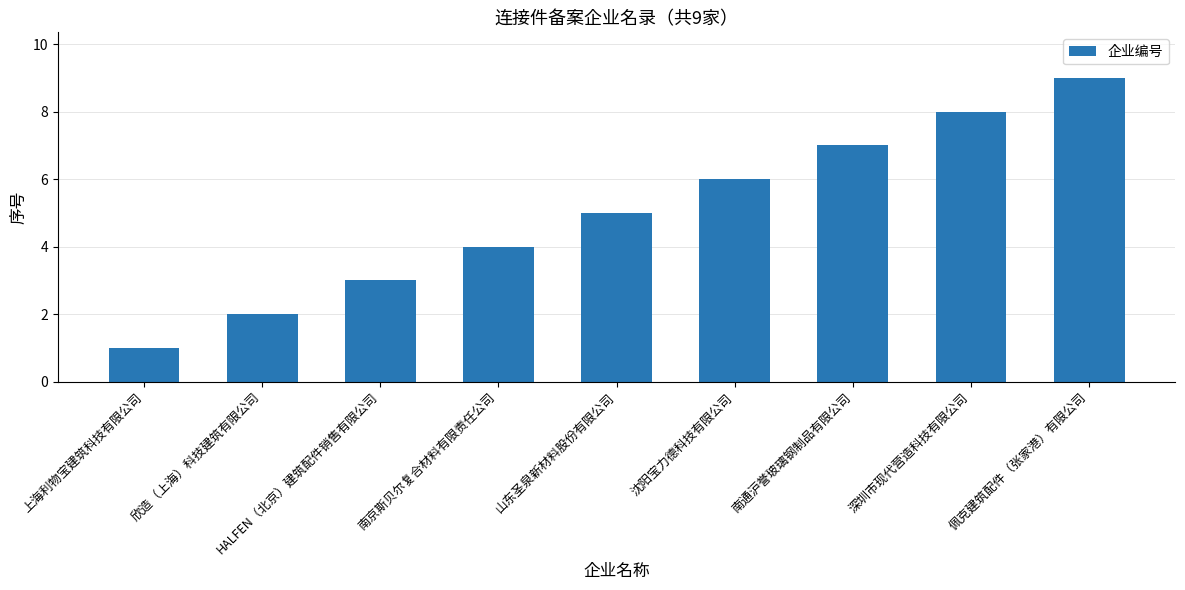

What is the ratio of the value at 山东圣泉新材料股份有限公司 to the value at 佩克建筑配件（张家港）有限公司?

0.6